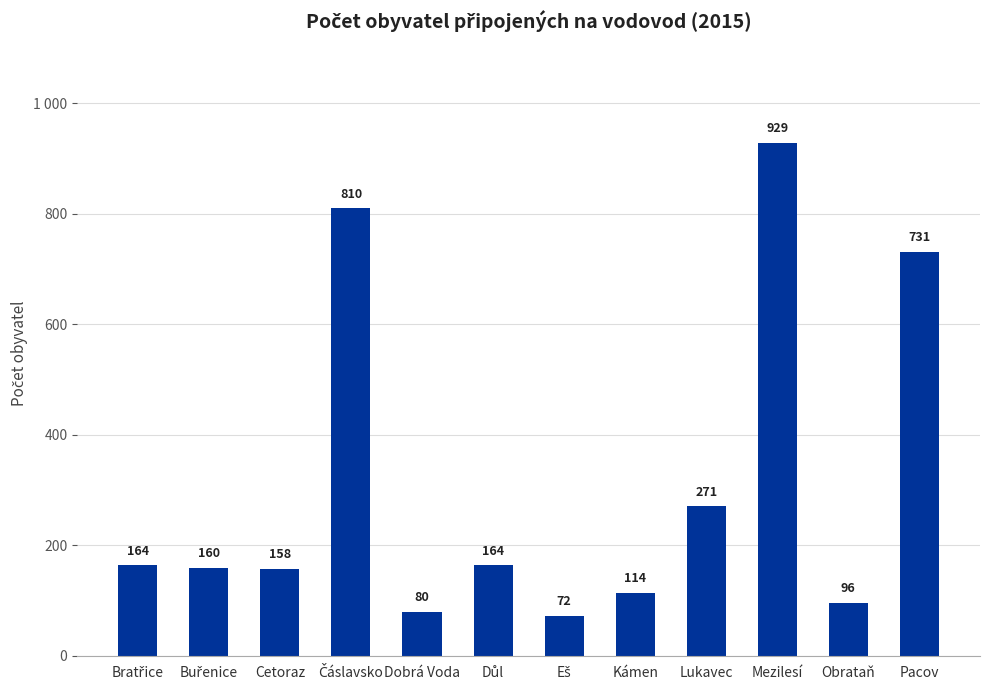

Which category has the highest value across all series?

Mezilesí